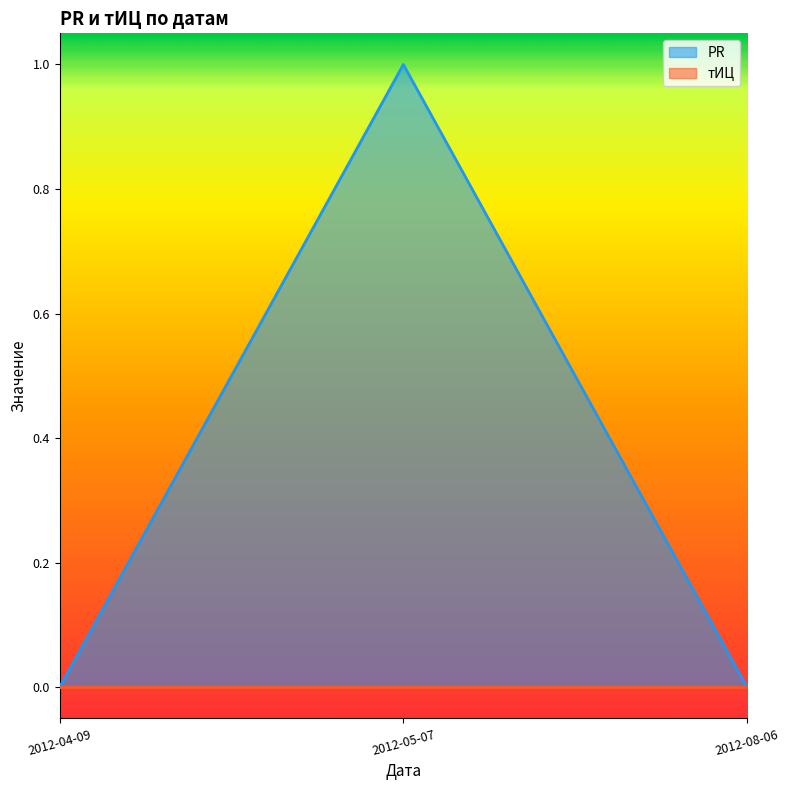

List the labels in order of value, largest first.

2012-05-07, 2012-04-09, 2012-08-06